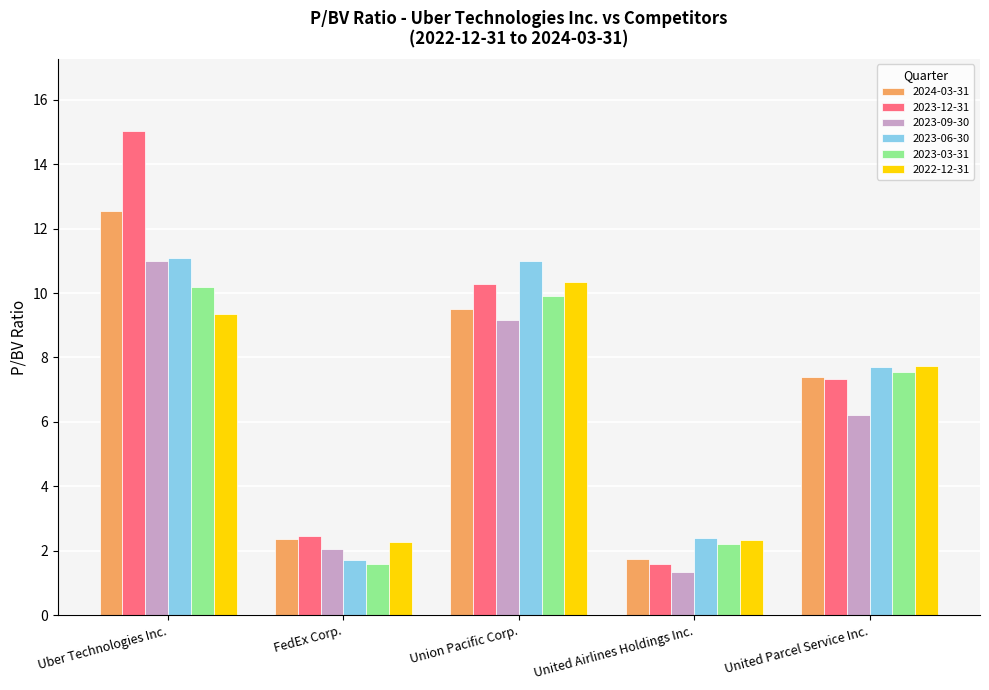

What are all the series names shown in the legend?

2024-03-31, 2023-12-31, 2023-09-30, 2023-06-30, 2023-03-31, 2022-12-31